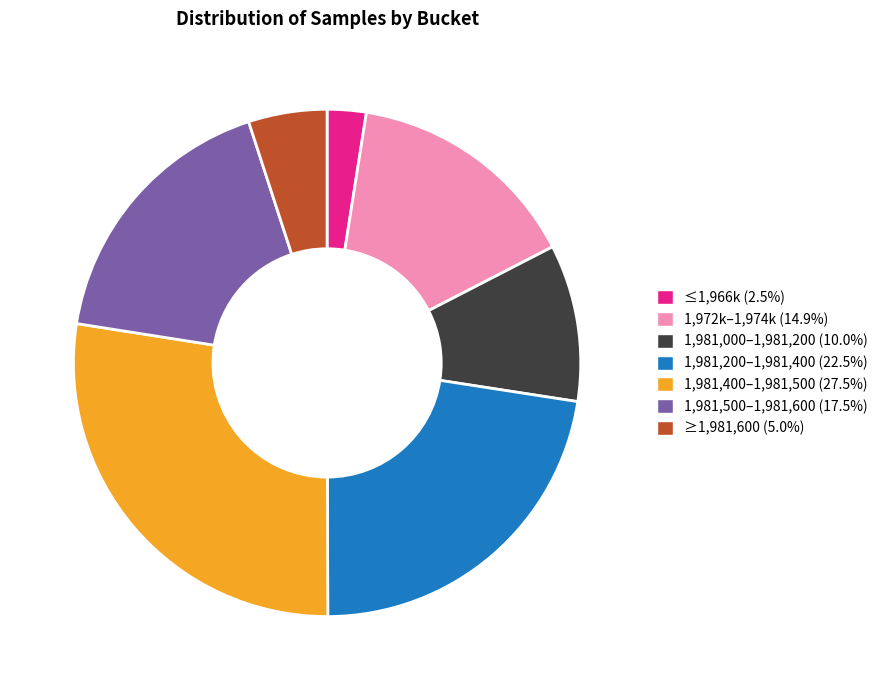

Is there any slice that represents more than half of the pie?

No